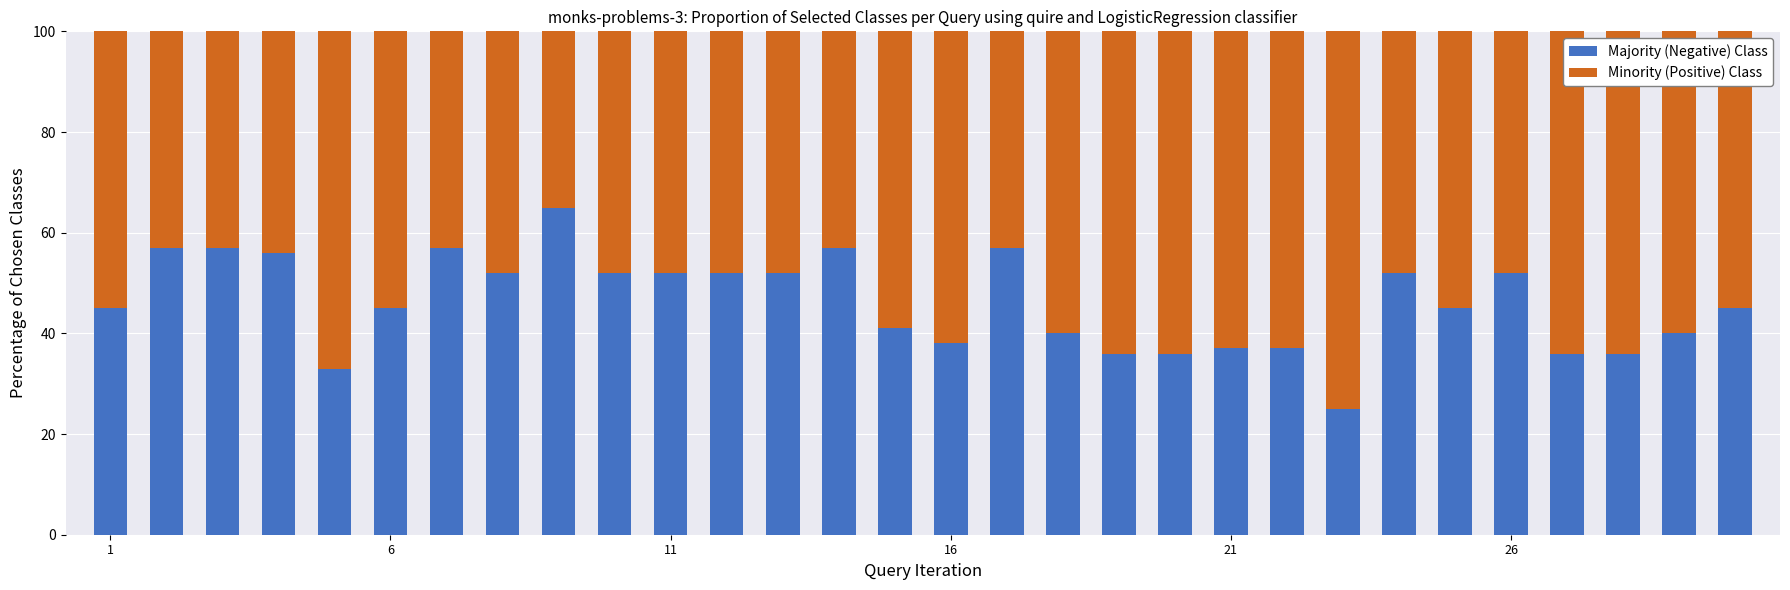

What is the highest value of the Majority (Negative) Class series?

65